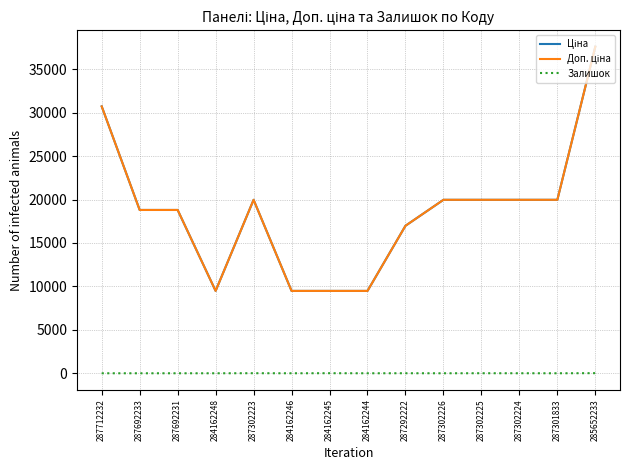

Does the chart have visible grid lines?

Yes